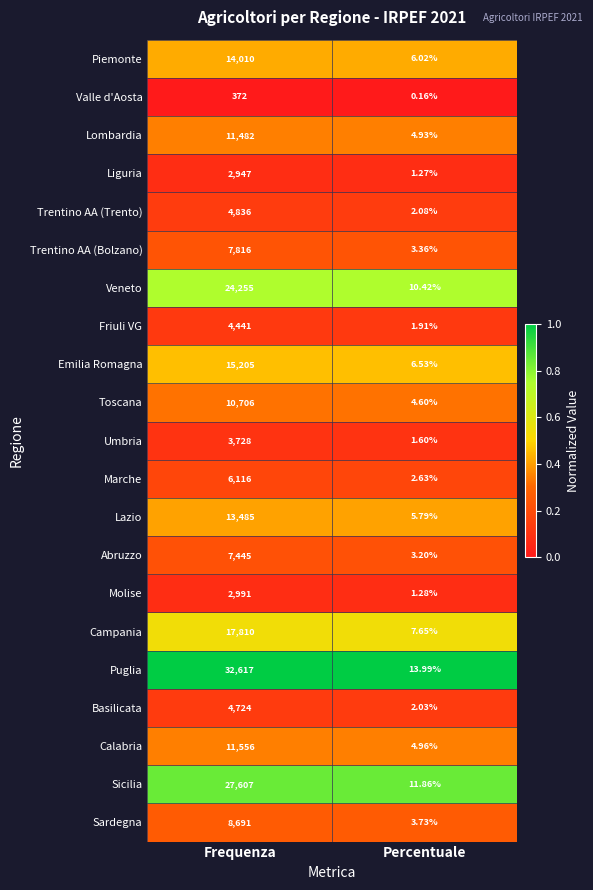

What is the difference between the highest and lowest values at Frequenza?

32245.0